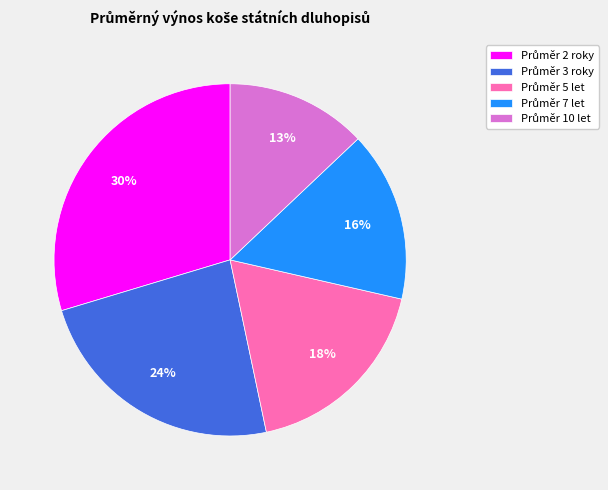

To the nearest percent, what is the average slice percentage?

20%